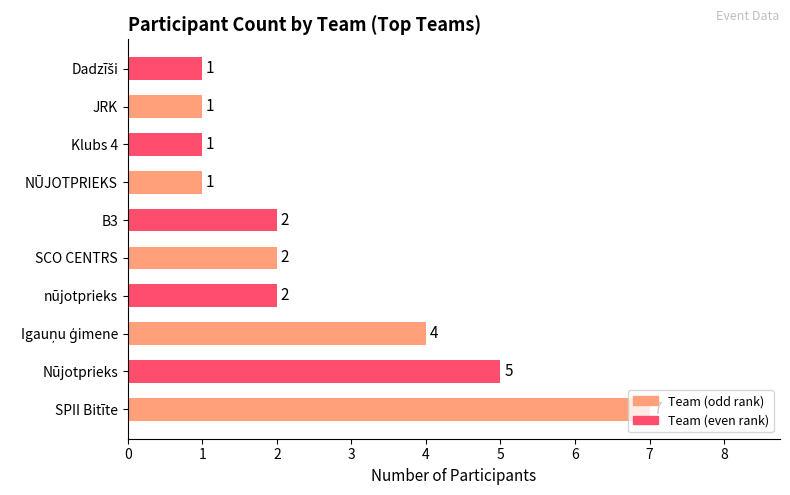

How many values are between 1 and 4?

8